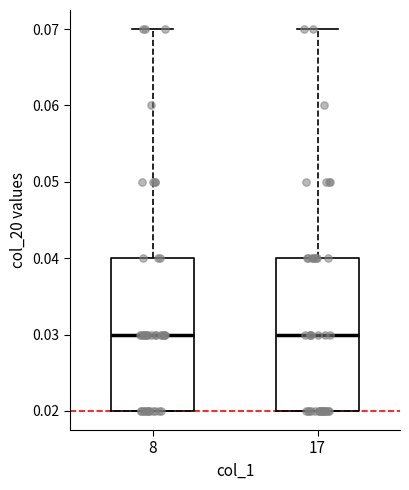

Reading left to right, read every box against the y-axis: the position of its median line, the range the box covers, and the ends of its whiskers. The values are not printed on the chart, so give them approximately, as read against the axis.

8: median 0.03, box 0.02 to 0.04, whiskers 0.02 to 0.07
17: median 0.03, box 0.02 to 0.04, whiskers 0.02 to 0.07